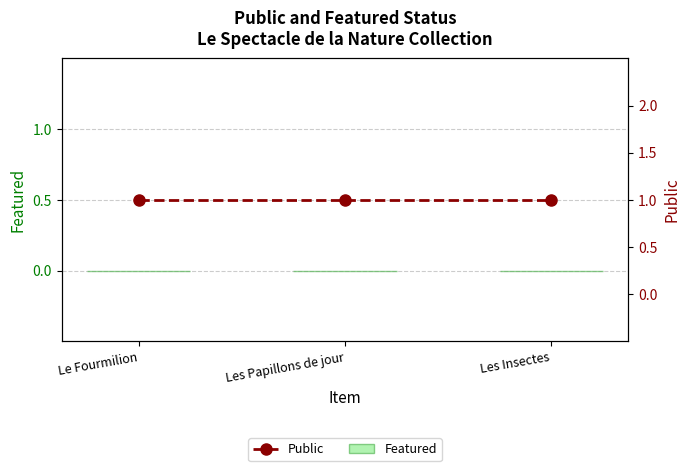

Which category has the highest value in the Featured series?

Le Fourmilion